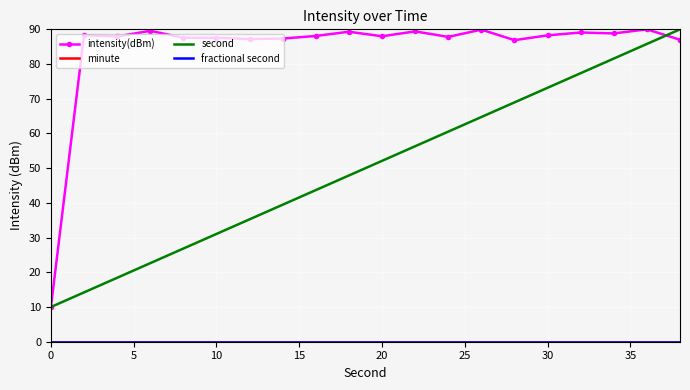

Which series has the widest spread of values?

intensity(dBm)